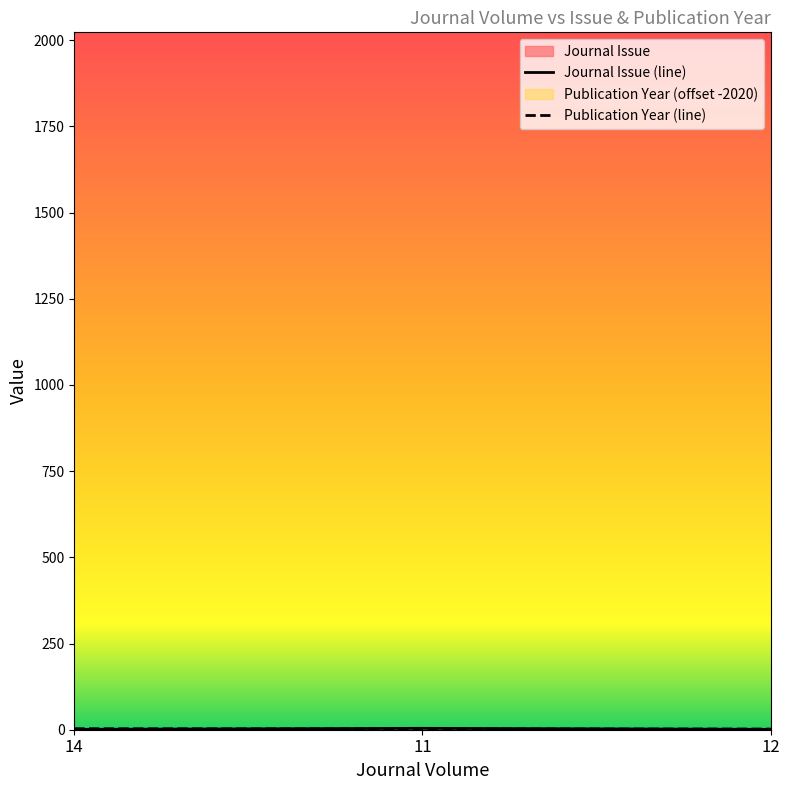

How many Journal Issue values are between 1 and 4?

3